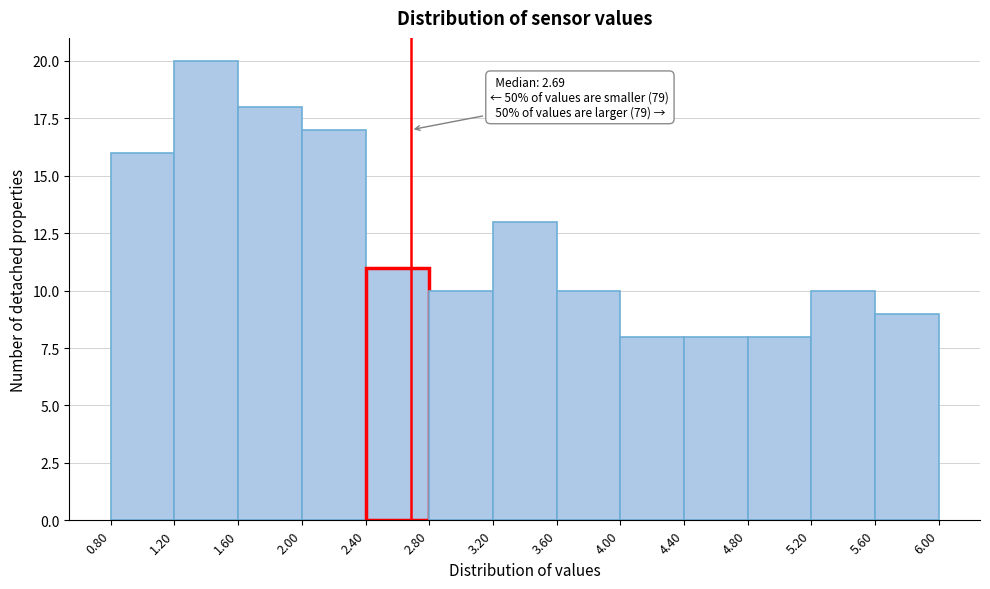

Over which range of the x-axis is the bar tallest?

1.20 to 1.60